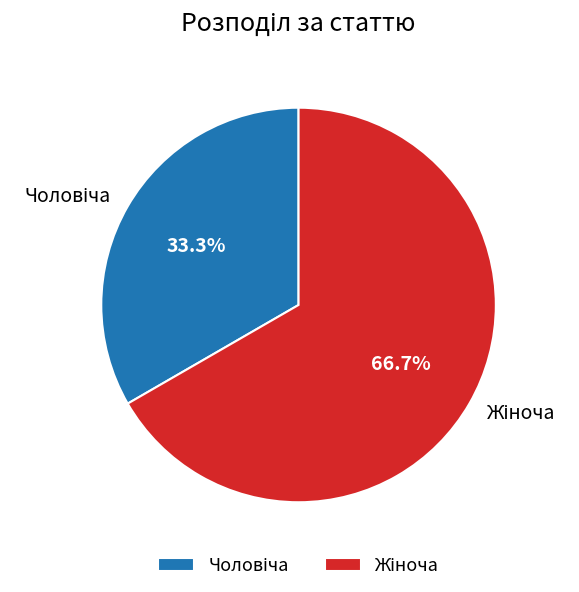

Is there any slice that represents more than half of the pie?

Yes